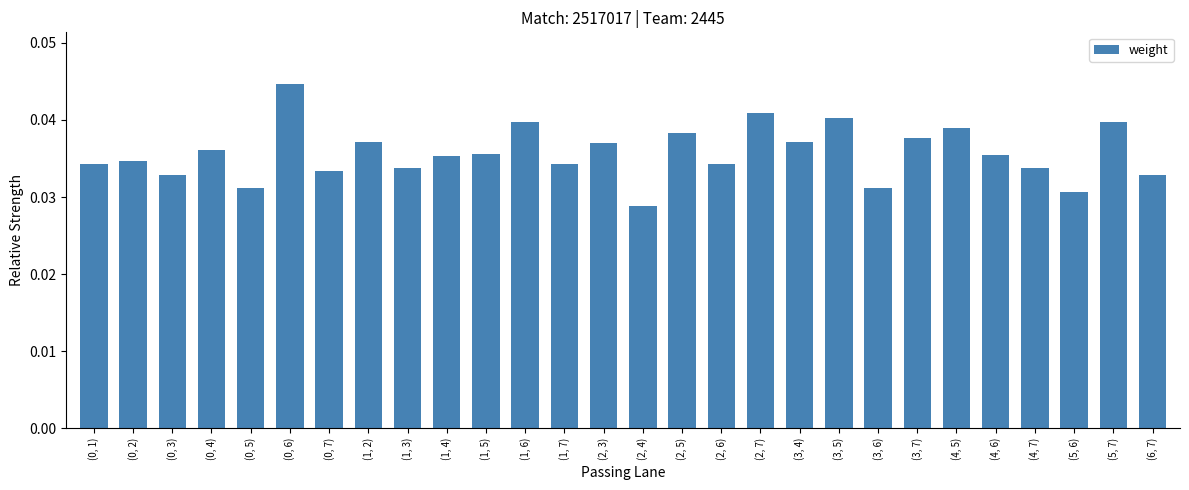

What is the sum of the values at (6, 7) and (0, 2)?

0.1